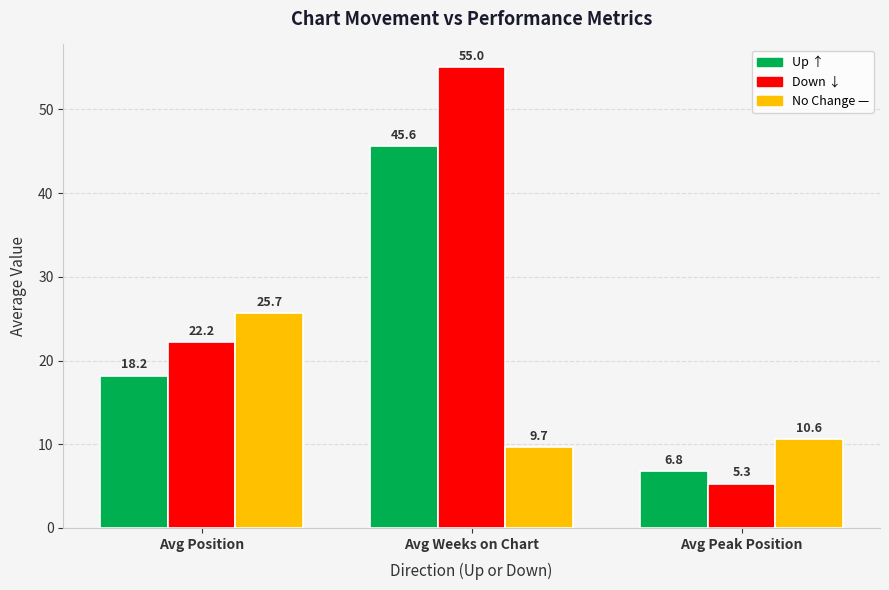

What is the spread (max minus min) of values at Avg Position?

7.5